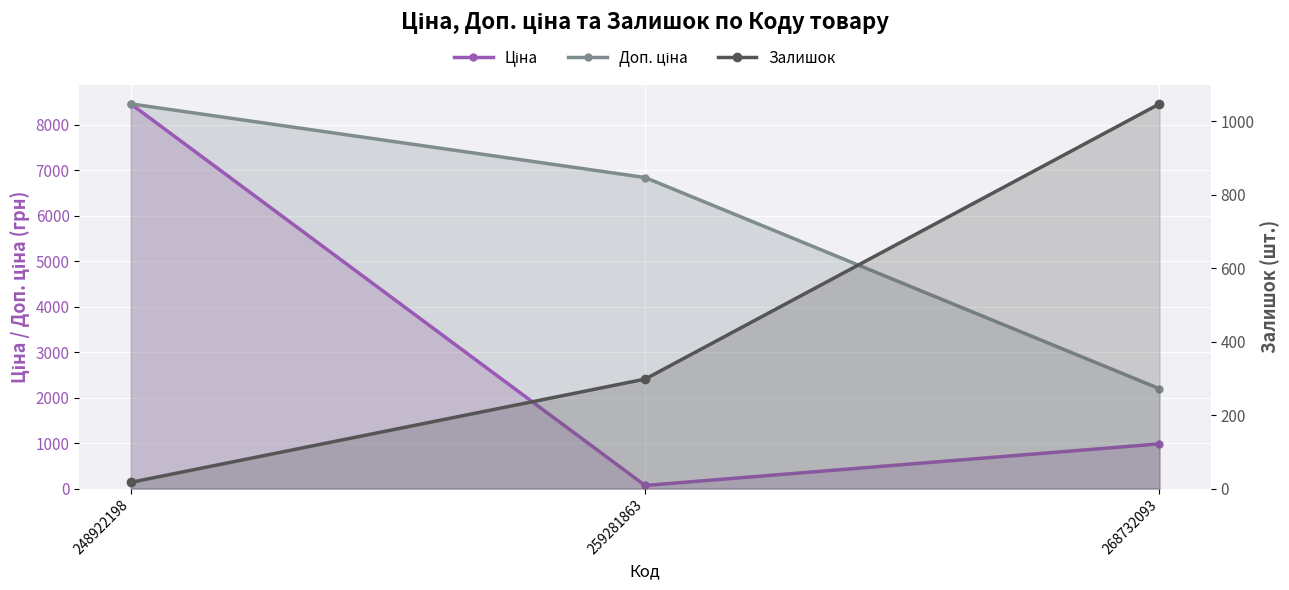

What is the value of the Залишок point at the 2nd from the left?

298.0